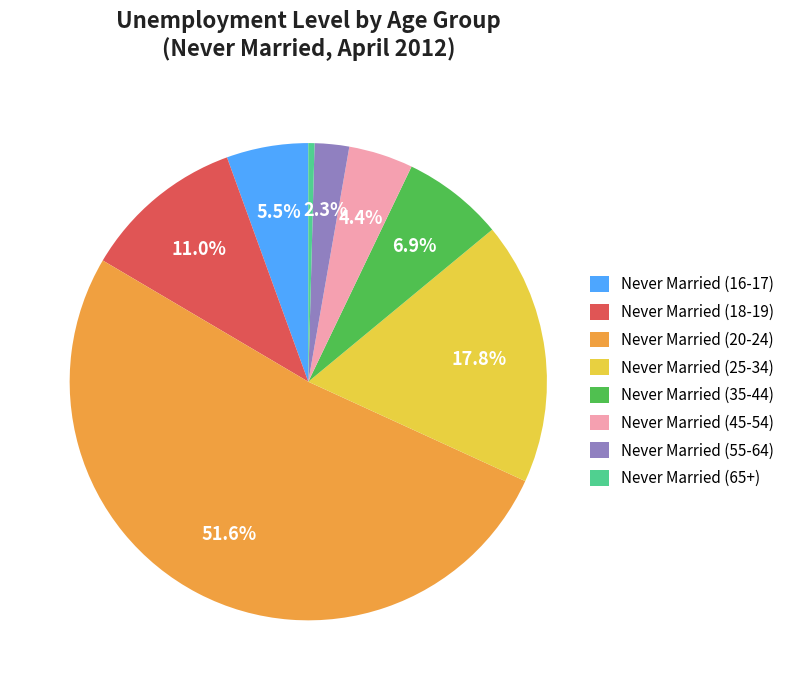

Is it true that Never Married (55-64) is 2% of the pie?

True